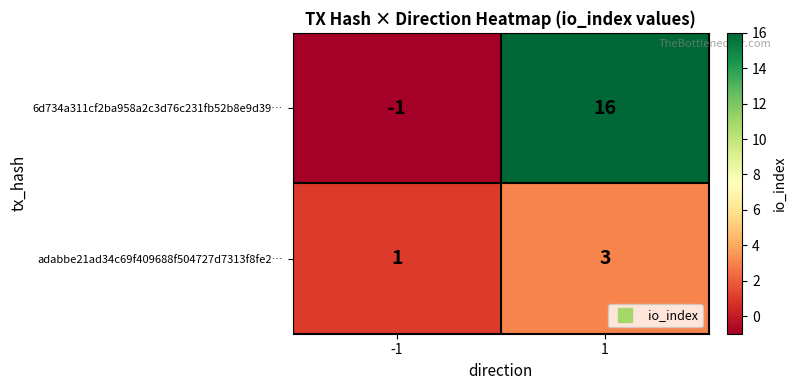

What is the maximum value shown in the chart?

16